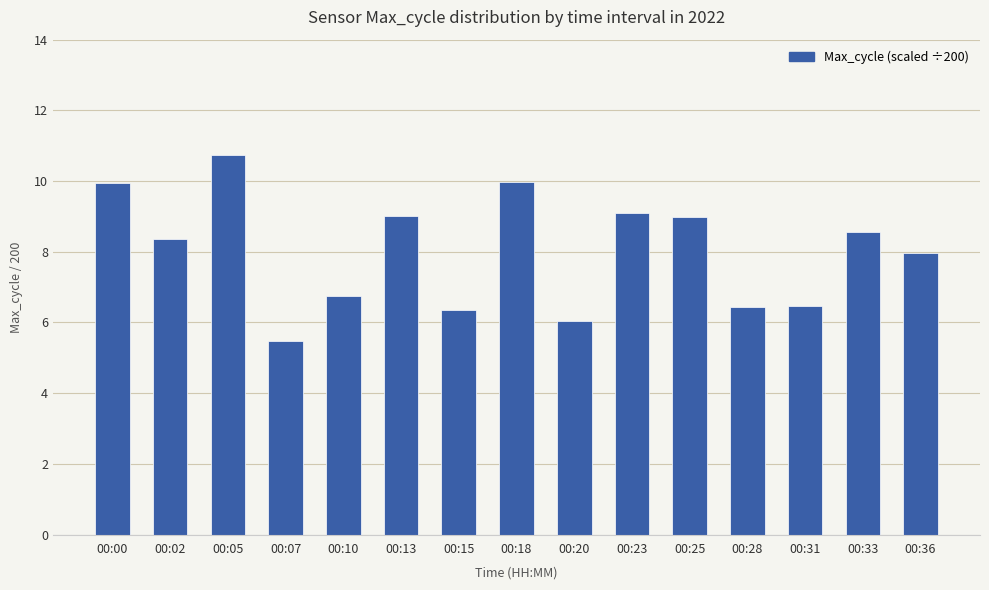

Which label corresponds to the largest value in the chart?

00:05